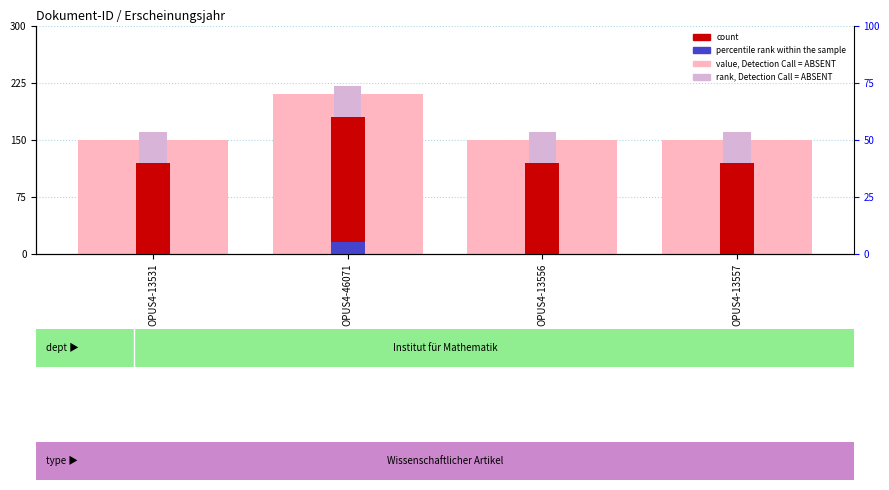

What is the label of the 3rd bar from the right?

OPUS4-46071